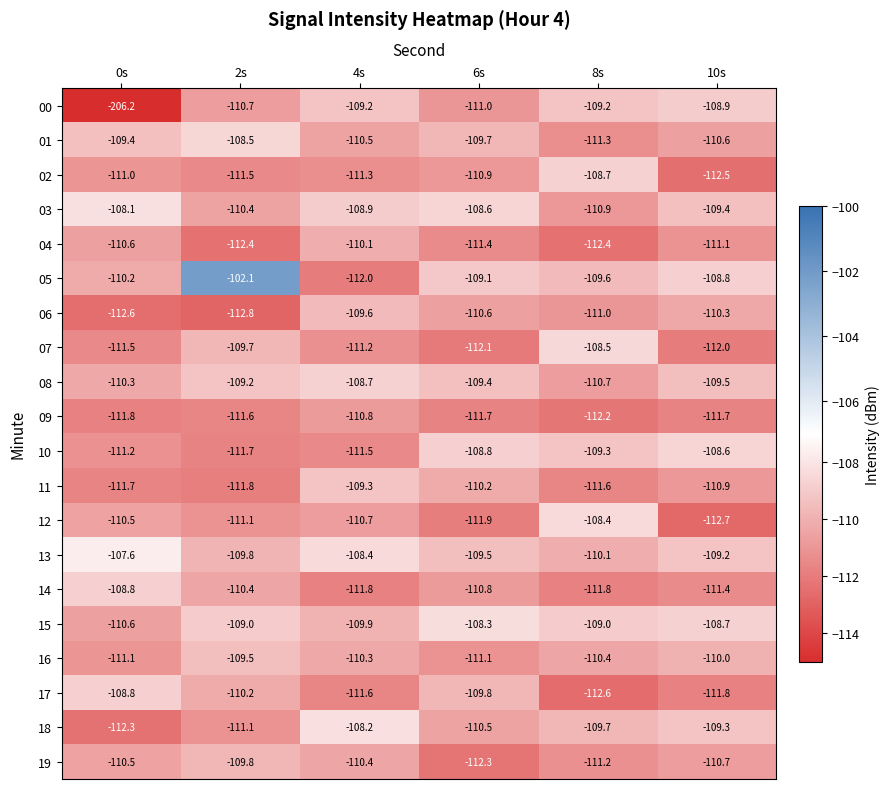

How many data points in 17 are above -110?

2